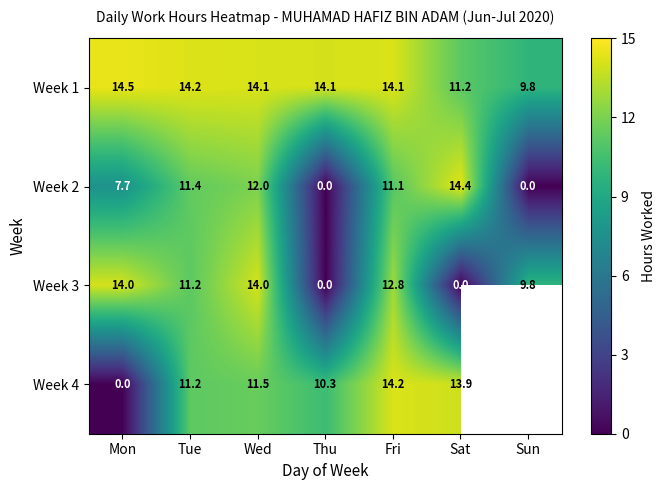

Rank the series at Wed from lowest to highest value.

Week 4, Week 2, Week 3, Week 1